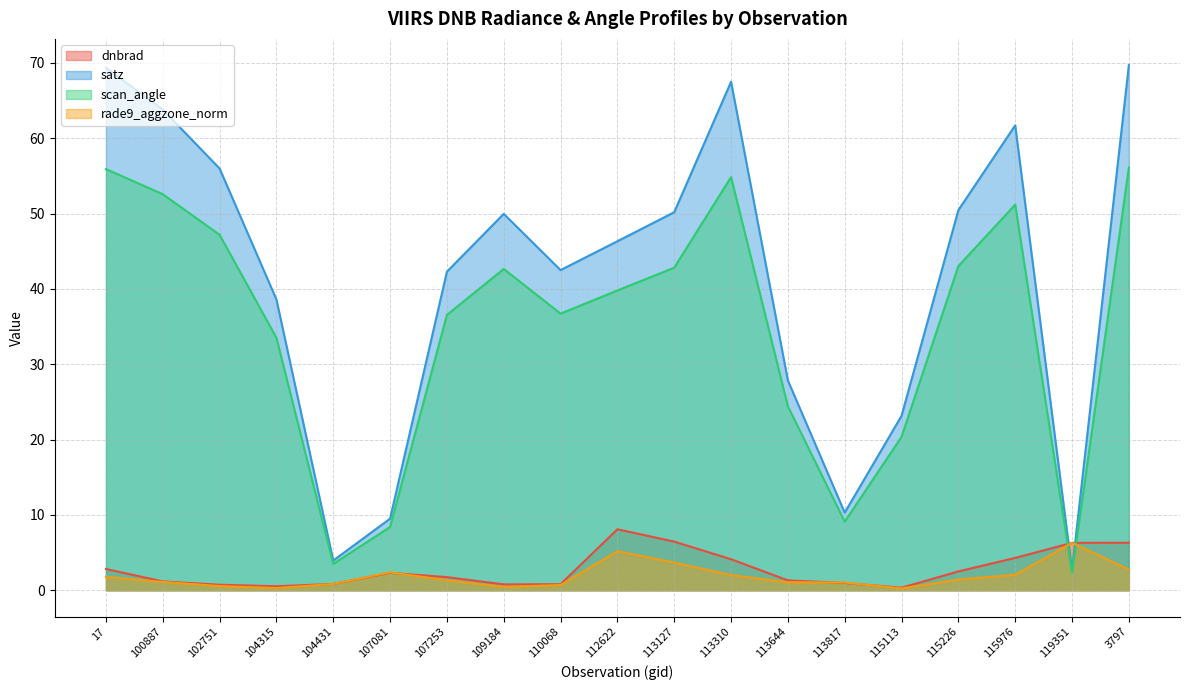

Is it true that scan_angle equals 54.9 at 113310?

True